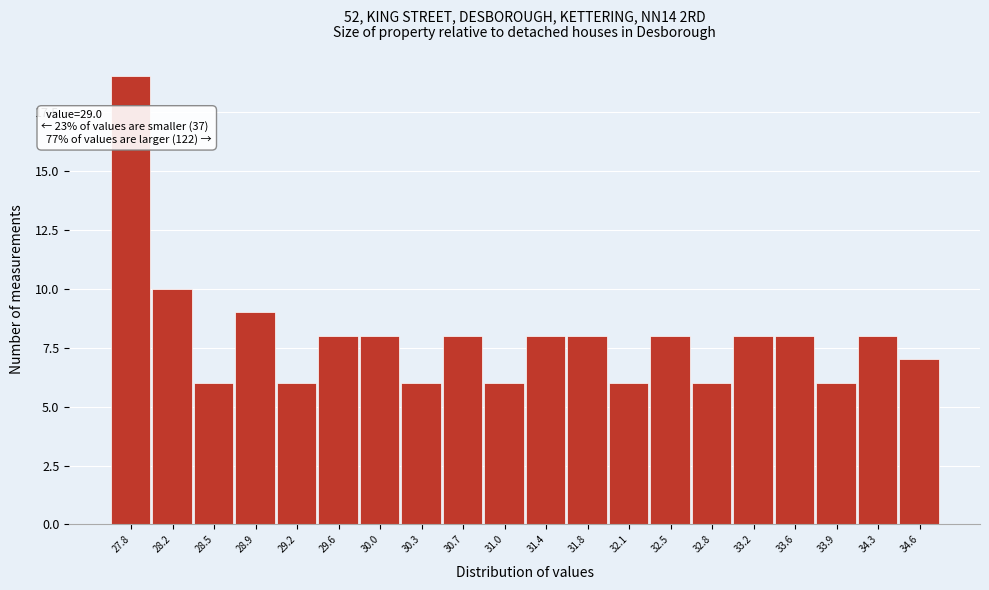

Reading left to right, what are all the values shown in this chart?

27.8=19	28.2=10	28.5=6	28.9=9	29.2=6	29.6=8	30.0=8	30.3=6	30.7=8	31.0=6	31.4=8	31.8=8	32.1=6	32.5=8	32.8=6	33.2=8	33.6=8	33.9=6	34.3=8	34.6=7